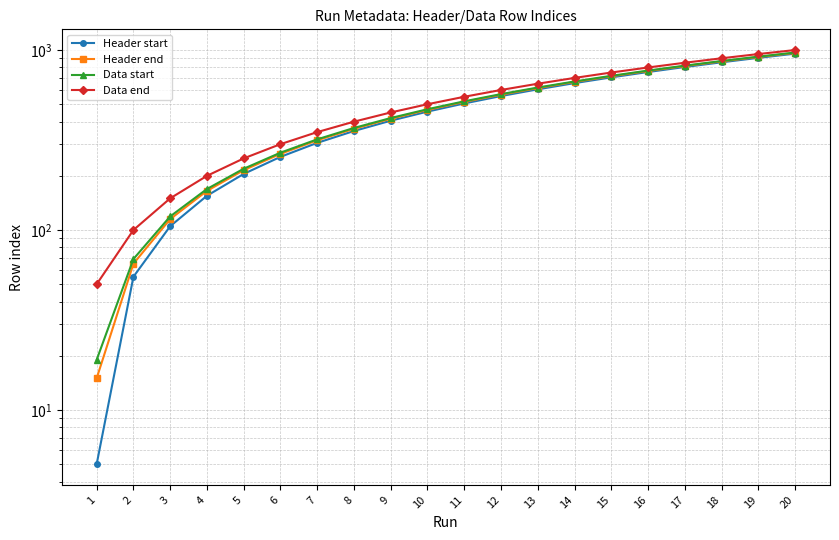

Reading left to right, transcribe all the data shown in this chart.

Header start: 5	55	105	155	205	255	305	355	405	455	505	555	605	655	705	755	805	855	905	955
Header end: 15	65	115	165	215	265	315	365	415	465	515	565	615	665	715	765	815	865	915	965
Data start: 19	69	119	169	219	269	319	369	419	469	519	569	619	669	719	769	819	869	919	969
Data end: 50	100	150	200	250	300	350	400	450	500	550	600	650	700	750	800	850	900	950	1000